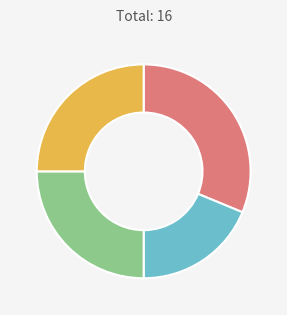

Is there any slice that represents more than half of the pie?

No